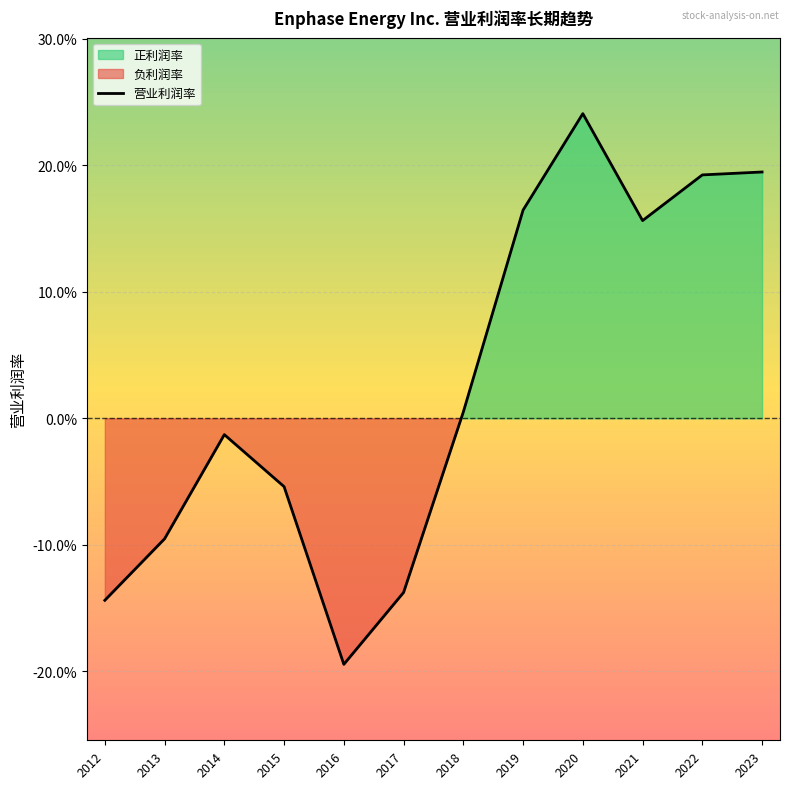

How many values are below zero?

6